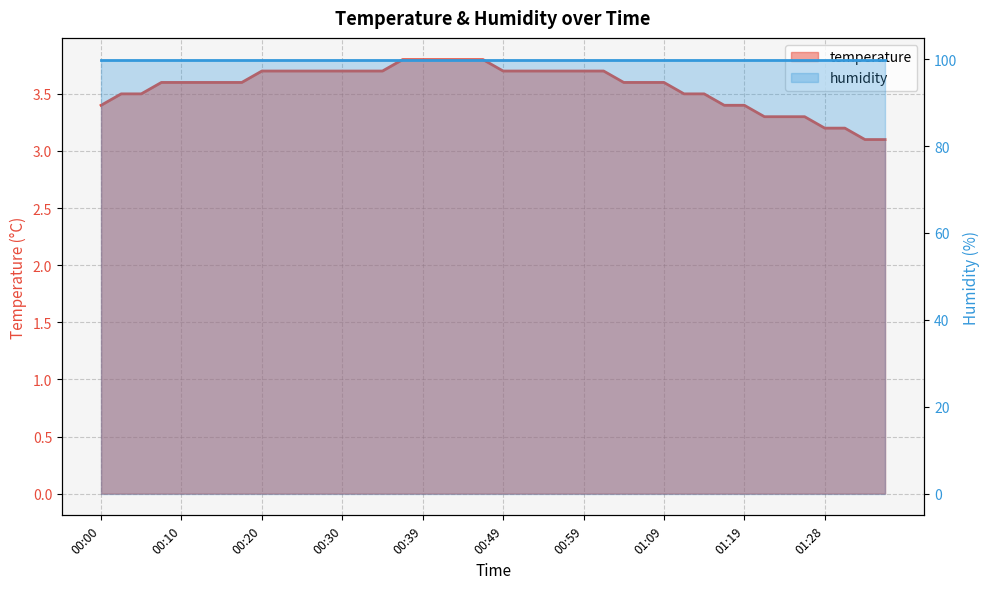

True or false: temperature and humidity intersect in this chart.

False